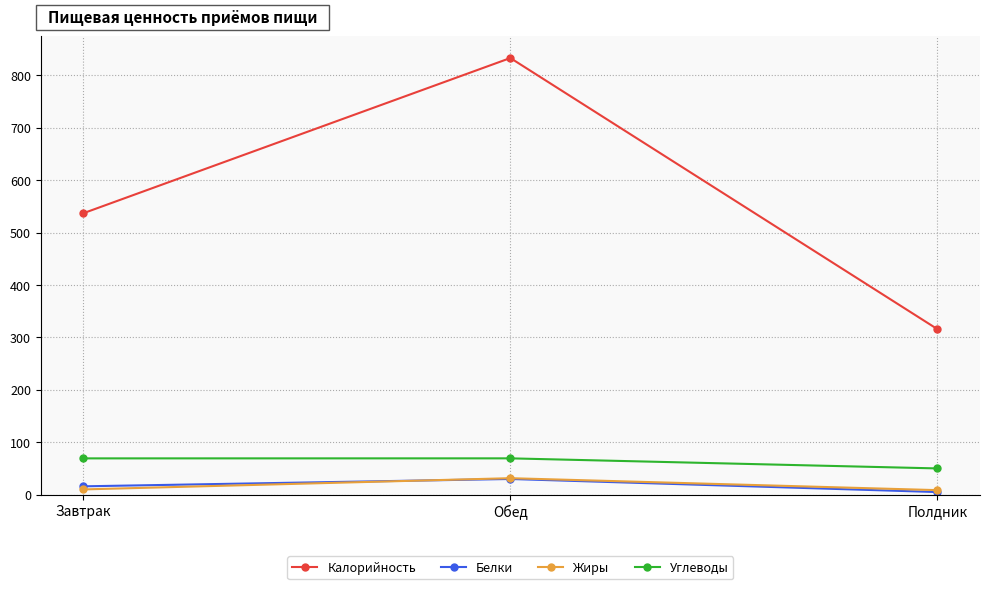

What is the lowest value of the Калорийность series?

316.0